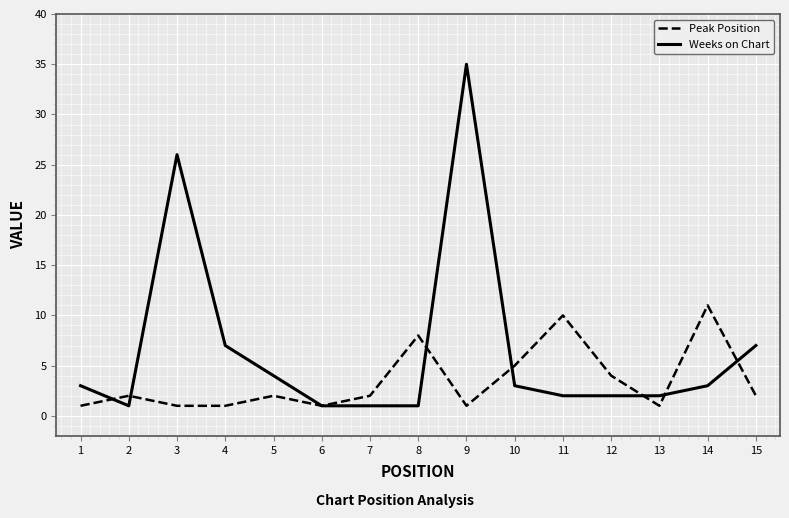

What is the difference between the second highest and second lowest values in the Peak Position series?

9